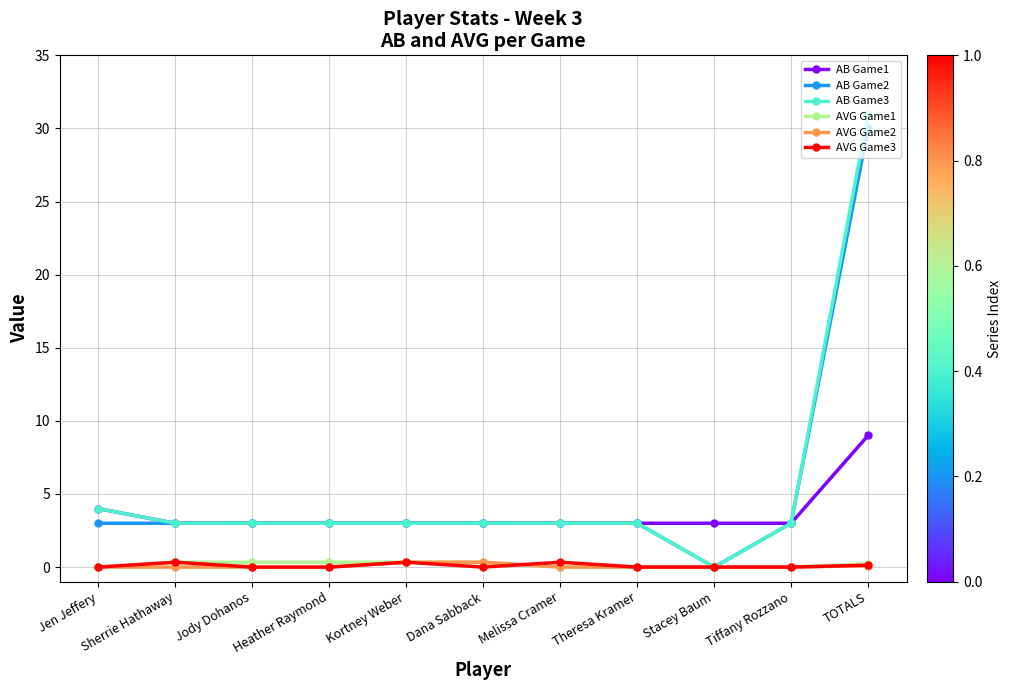

Is it true that AB Game3 equals 3.0 at Tiffany Rozzano?

True